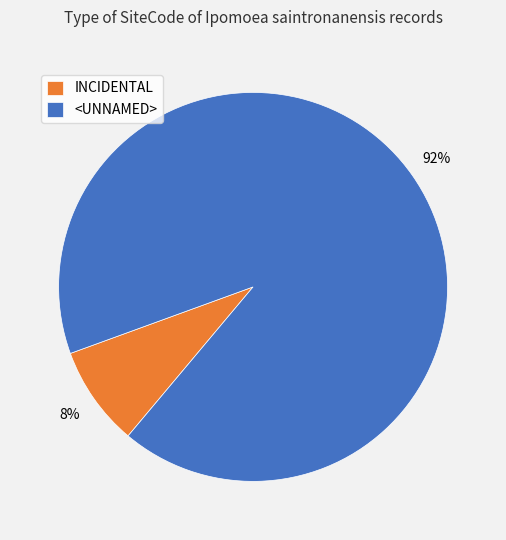

Which slice is the largest?

<UNNAMED>